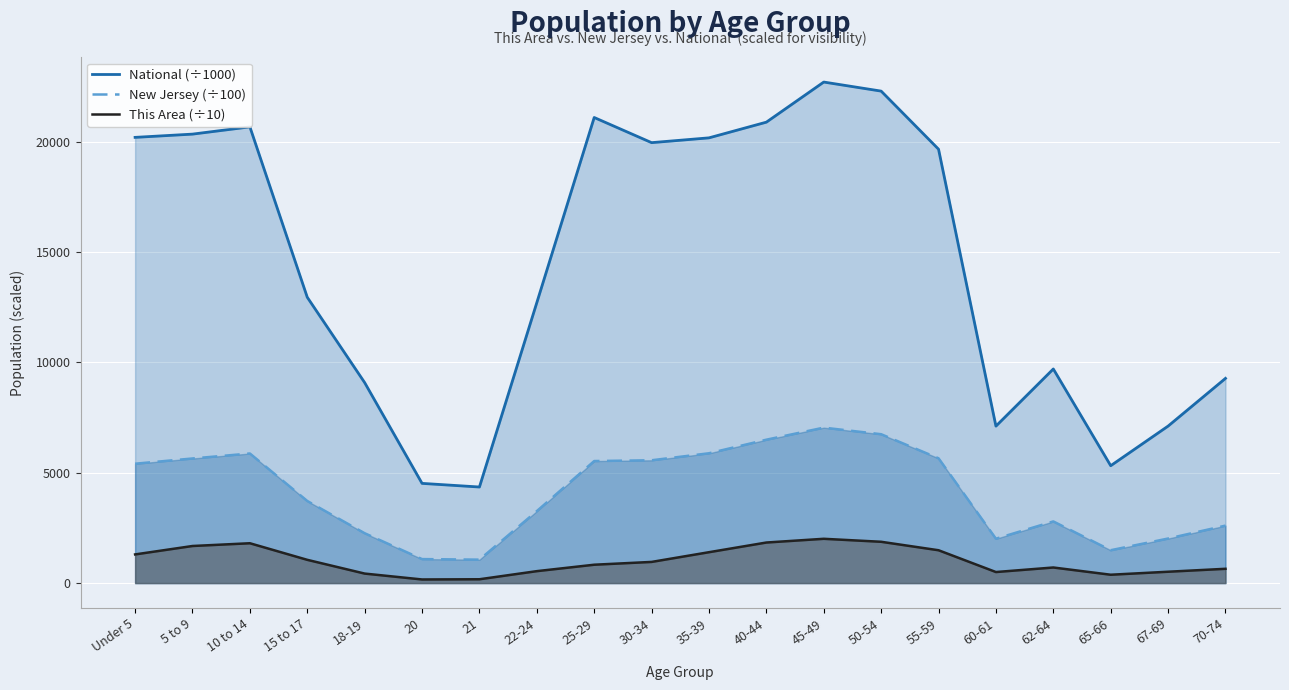

How many lines are shown in the chart?

3